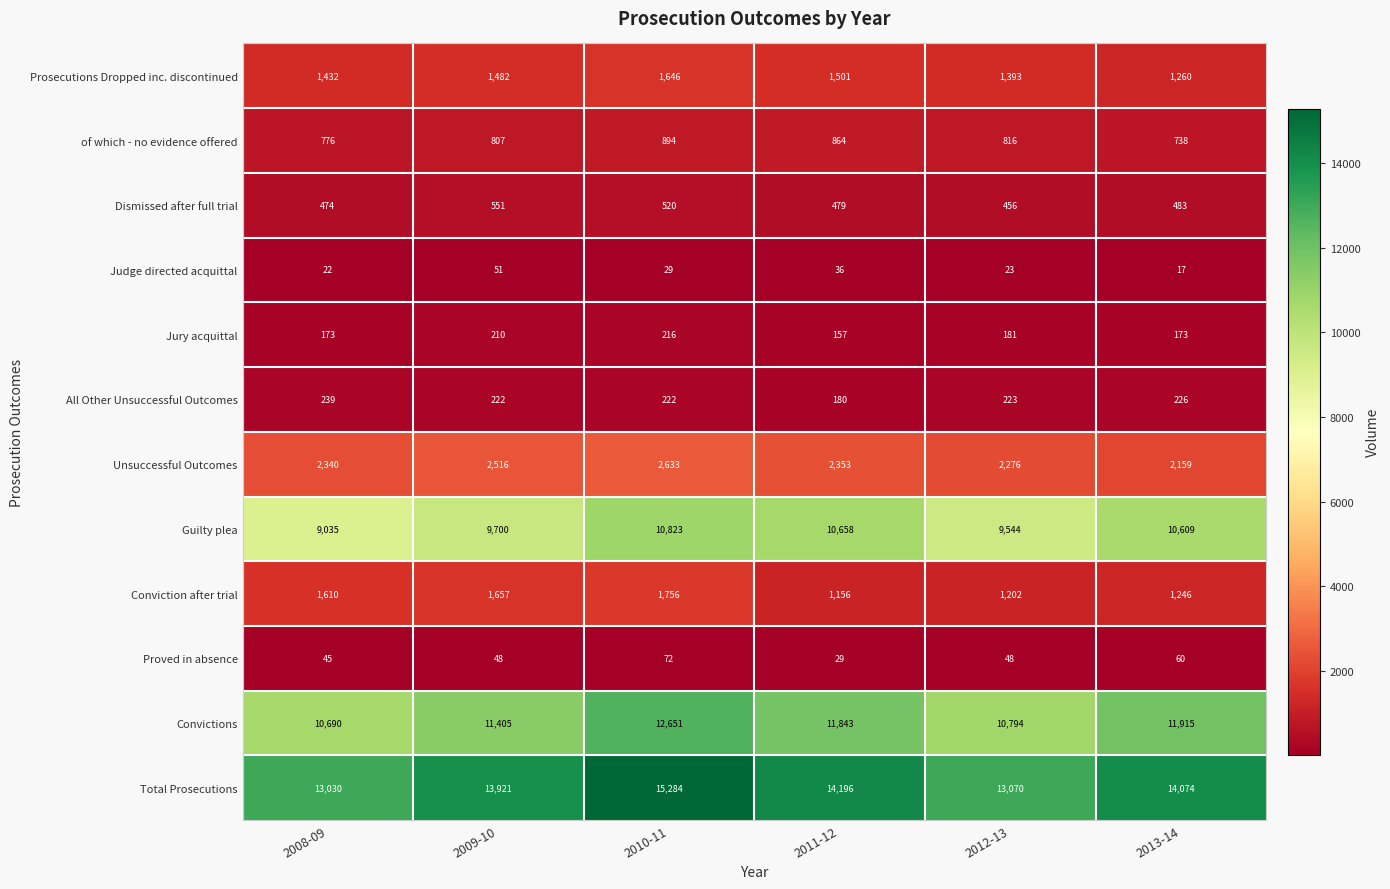

How many data points does each series have?

6